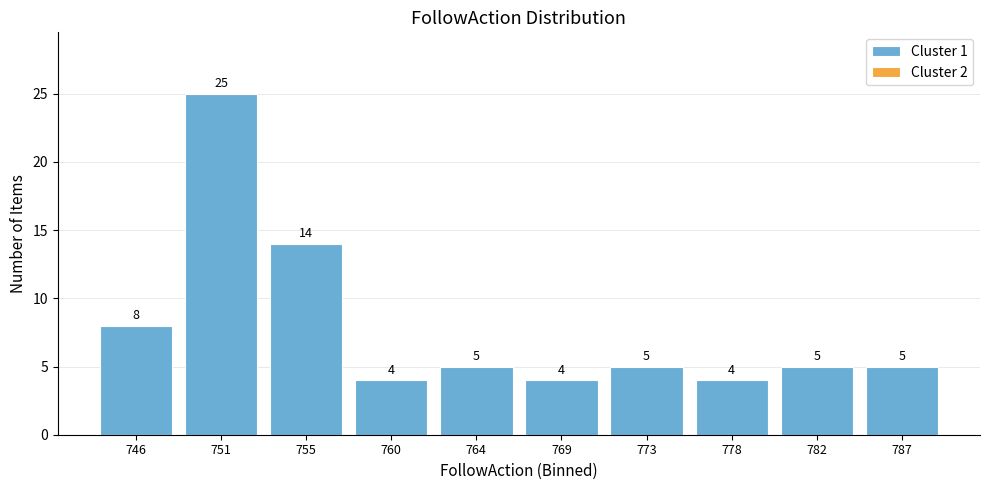

Reading left to right, list every bar in this chart as the range it spans on the x-axis followed by its height.

744.0 to 748.5: 8
748.5 to 753.0: 25
753.0 to 757.5: 14
757.5 to 762.0: 4
762.0 to 766.5: 5
766.5 to 771.0: 4
771.0 to 775.5: 5
775.5 to 780.0: 4
780.0 to 784.5: 5
784.5 to 789.0: 5